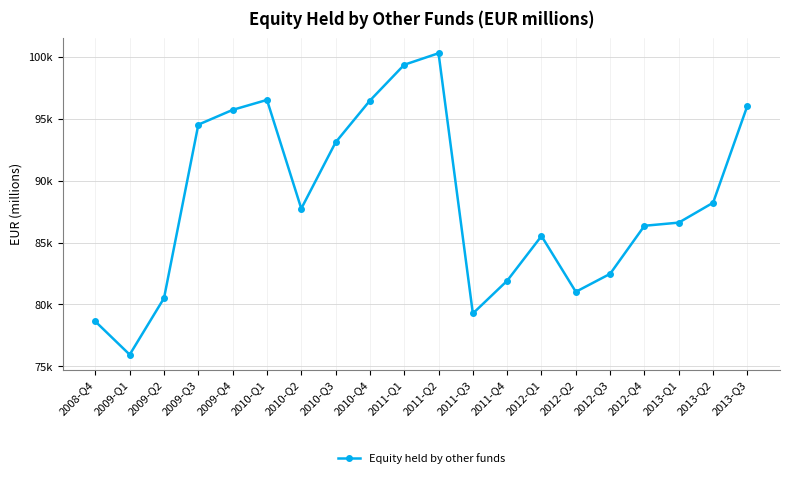

Does the chart have visible grid lines?

Yes